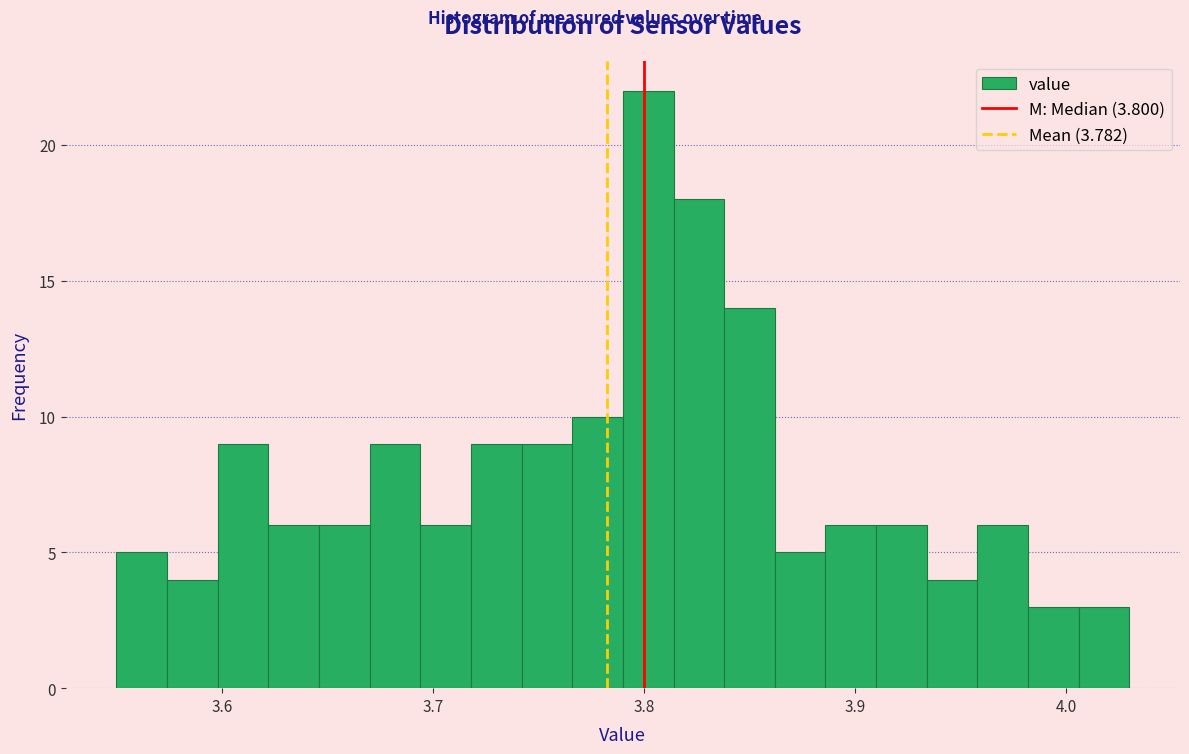

Read against the x-axis, roughly where is the centre of the tallest bar?

3.80